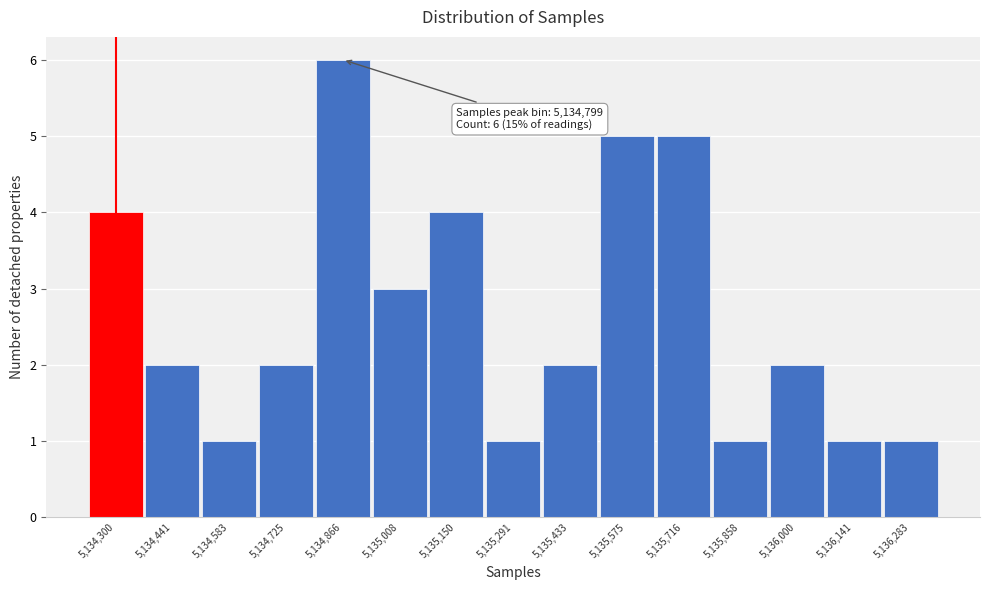

Which range on the x-axis has the tallest bar?

5134800 to 5134940